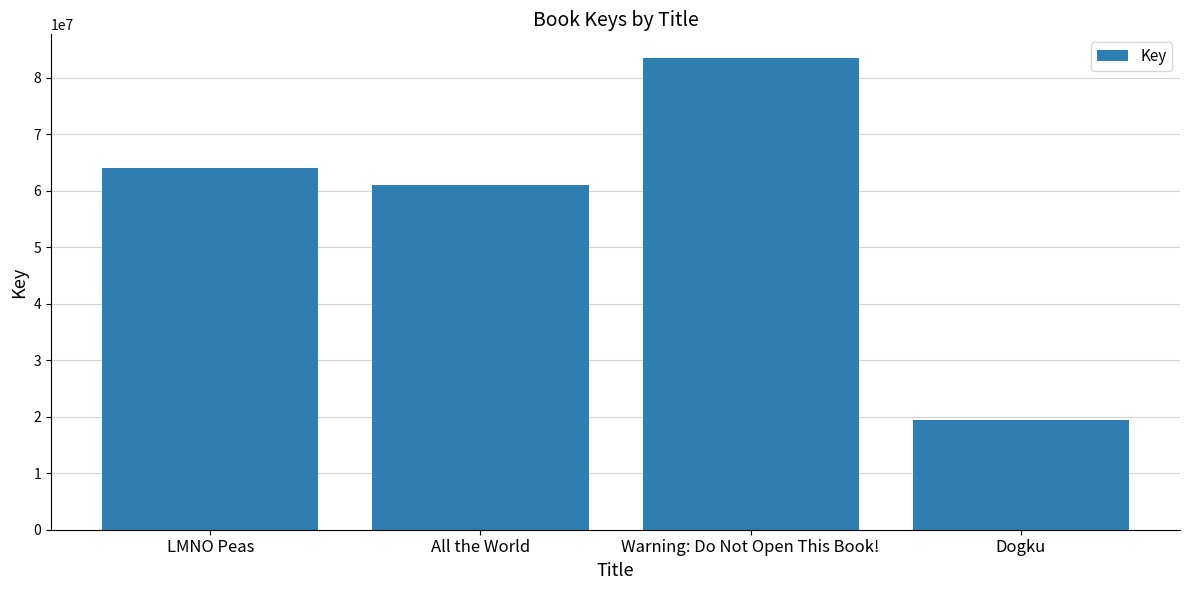

Rank the categories by value from lowest to highest.

Dogku, All the World, LMNO Peas, Warning: Do Not Open This Book!